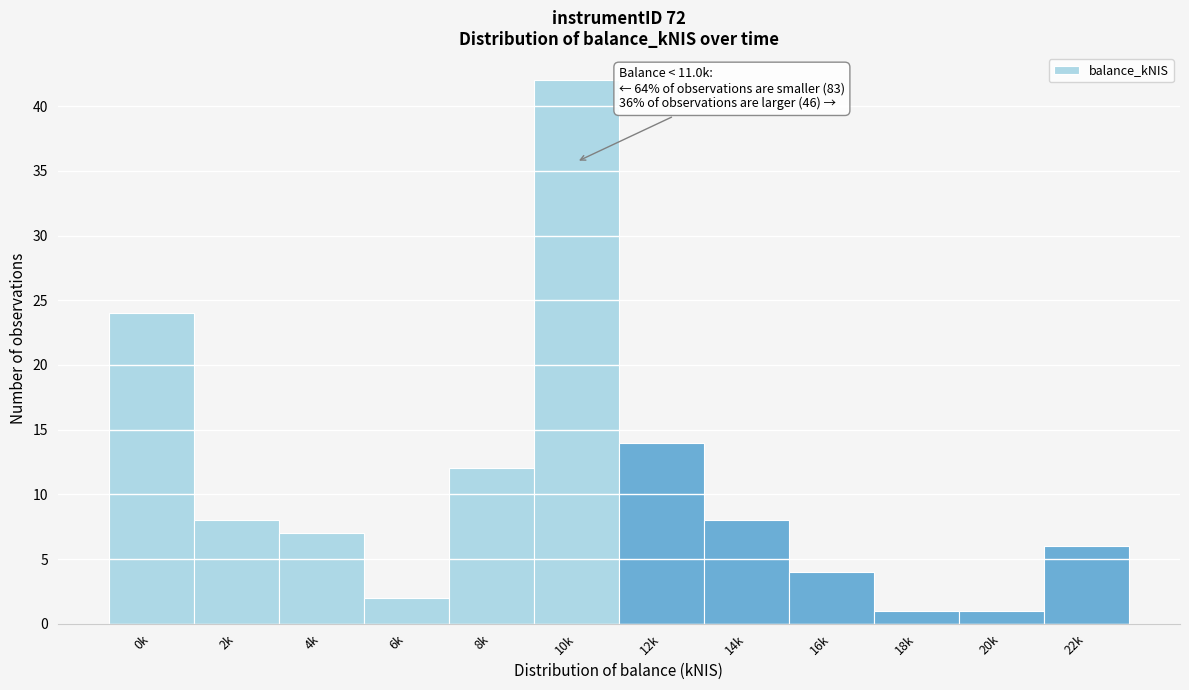

Reading left to right, what are all the values shown in this chart?

0k=24	2k=8	4k=7	6k=2	8k=12	10k=42	12k=14	14k=8	16k=4	18k=1	20k=1	22k=6